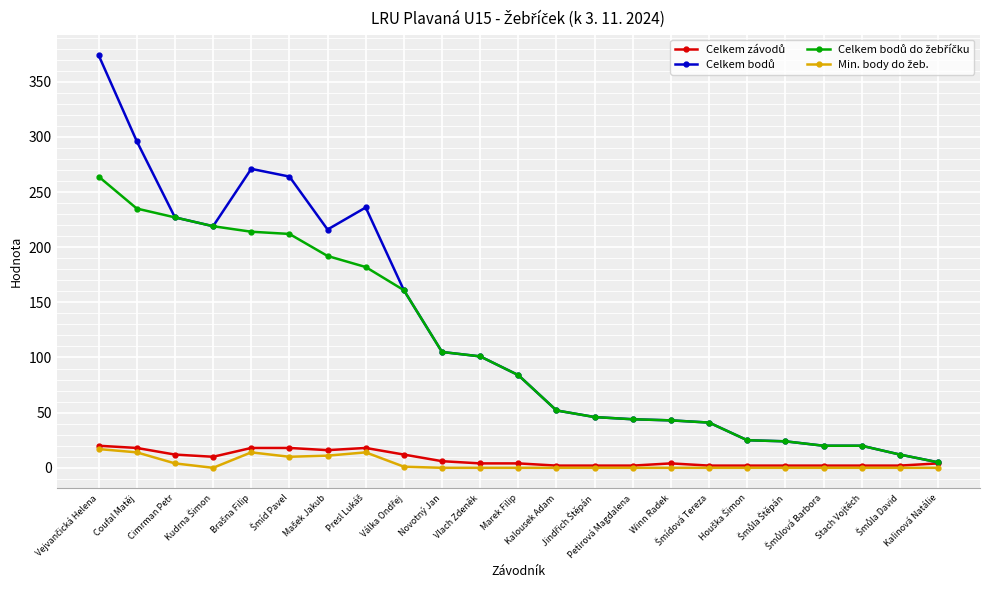

What is the greatest value displayed?

374